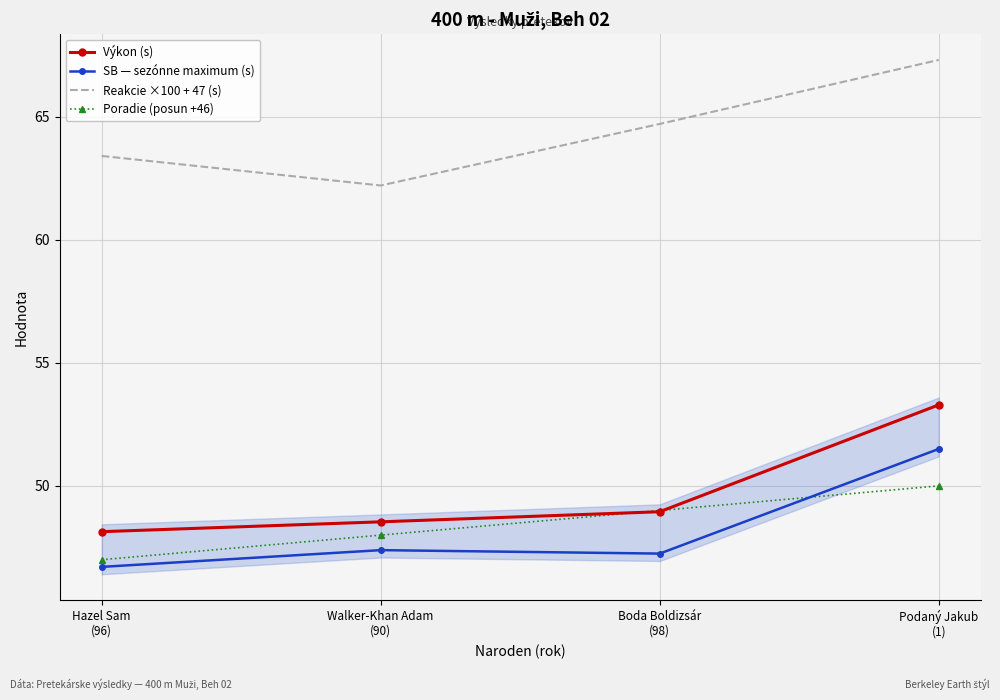

What is the total value across all series at Walker-Khan Adam
(90)?

206.1